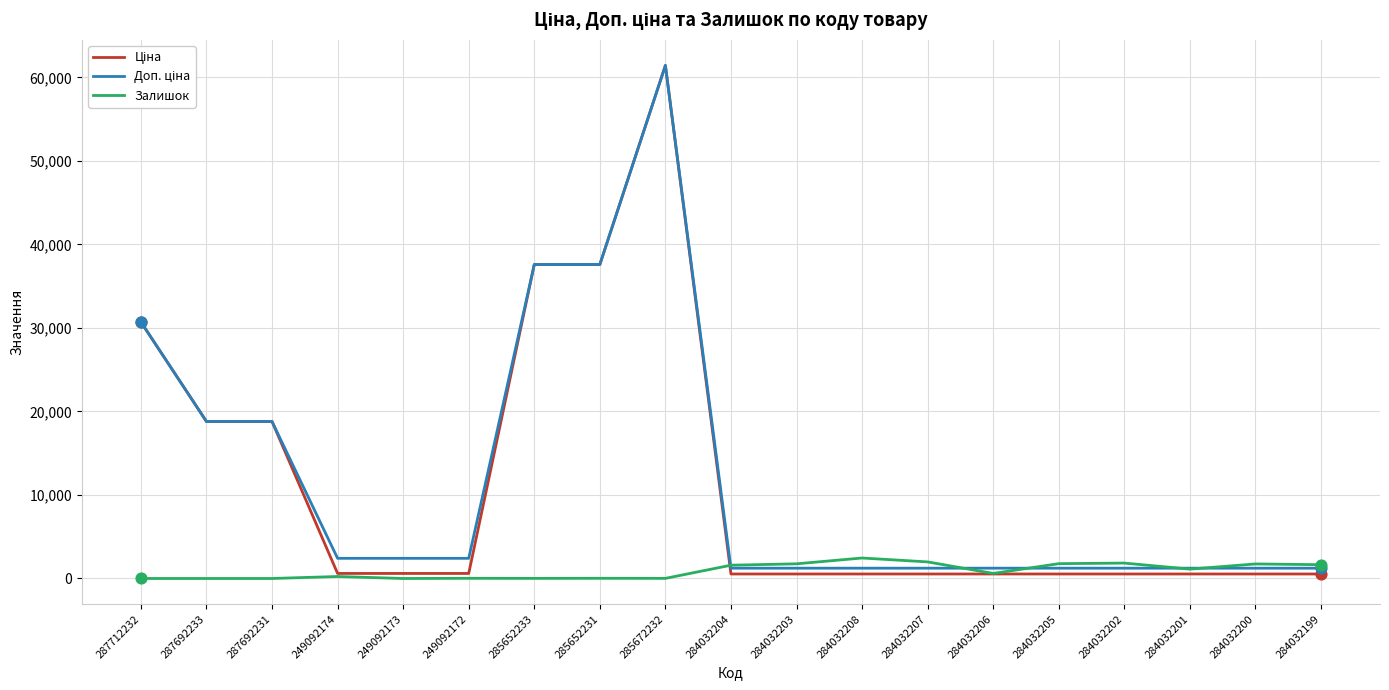

At which category is the sum across all series the highest?

285672232